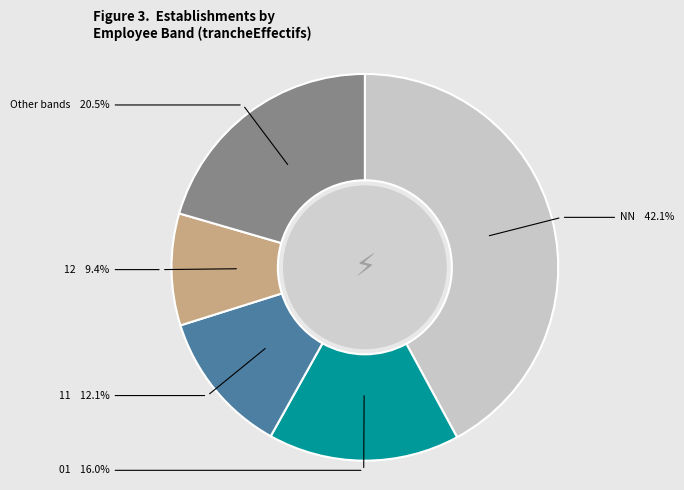

Is there any slice that represents more than half of the pie?

No